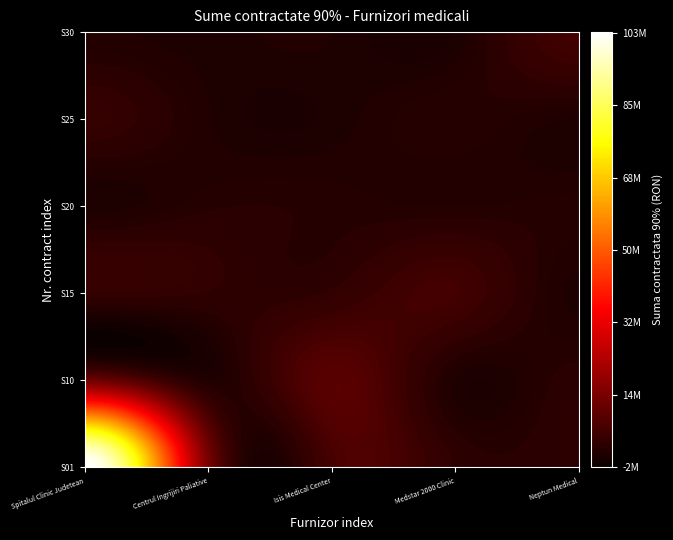

What is the change in value from 6 to 16?

+838120.0